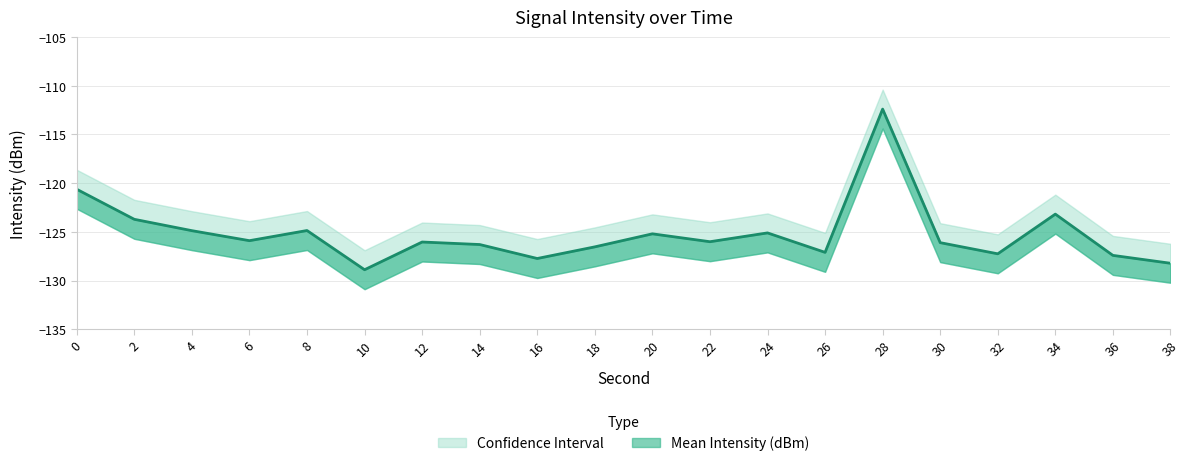

What is the sum of all Upper Bound values?

-2463.5